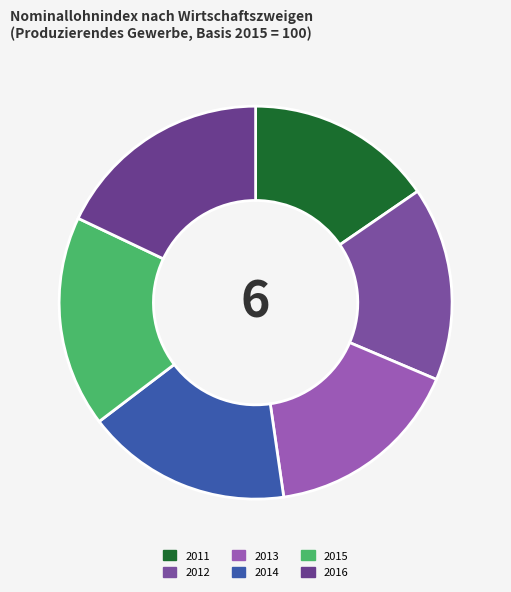

What percentage is the 2015 slice, to the nearest percent?

17%